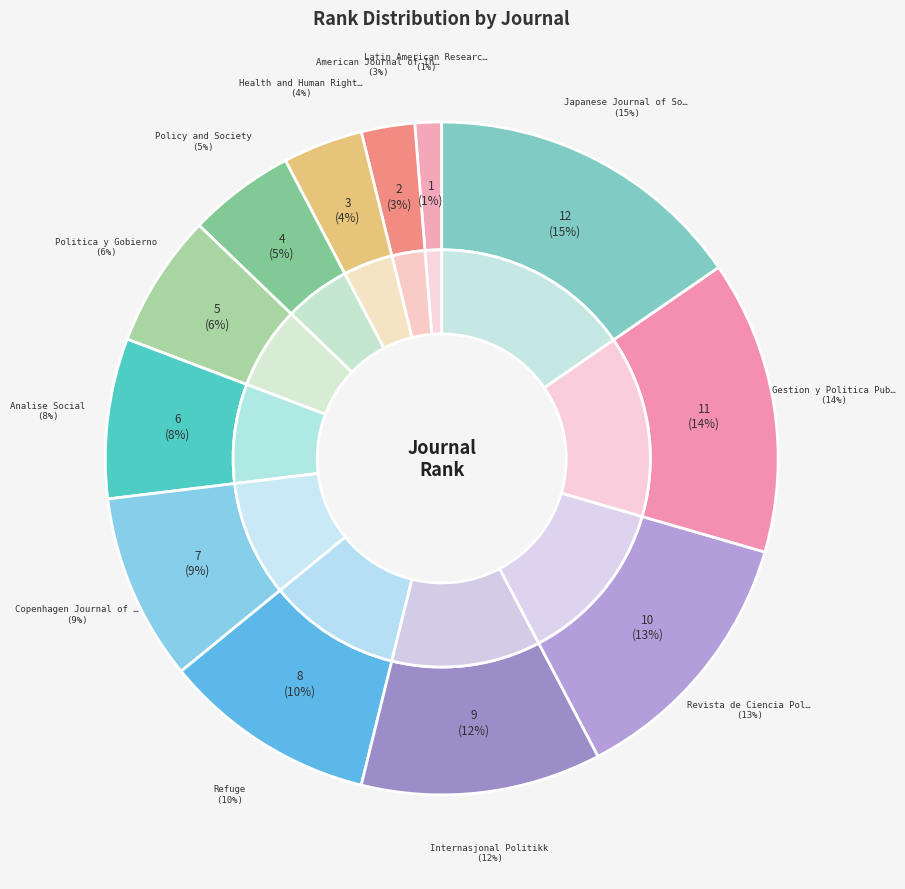

The Revista de Ciencia Politica slice represents 6% of the pie. True or false?

False